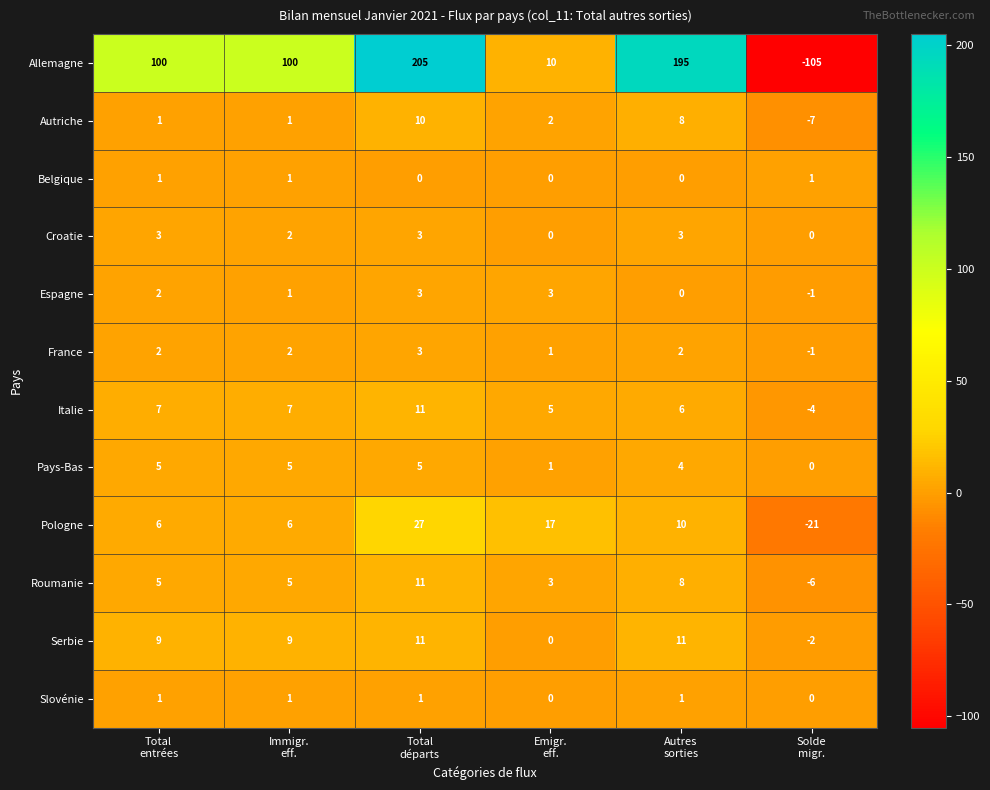

How many data points in Serbie are less than 9?

2